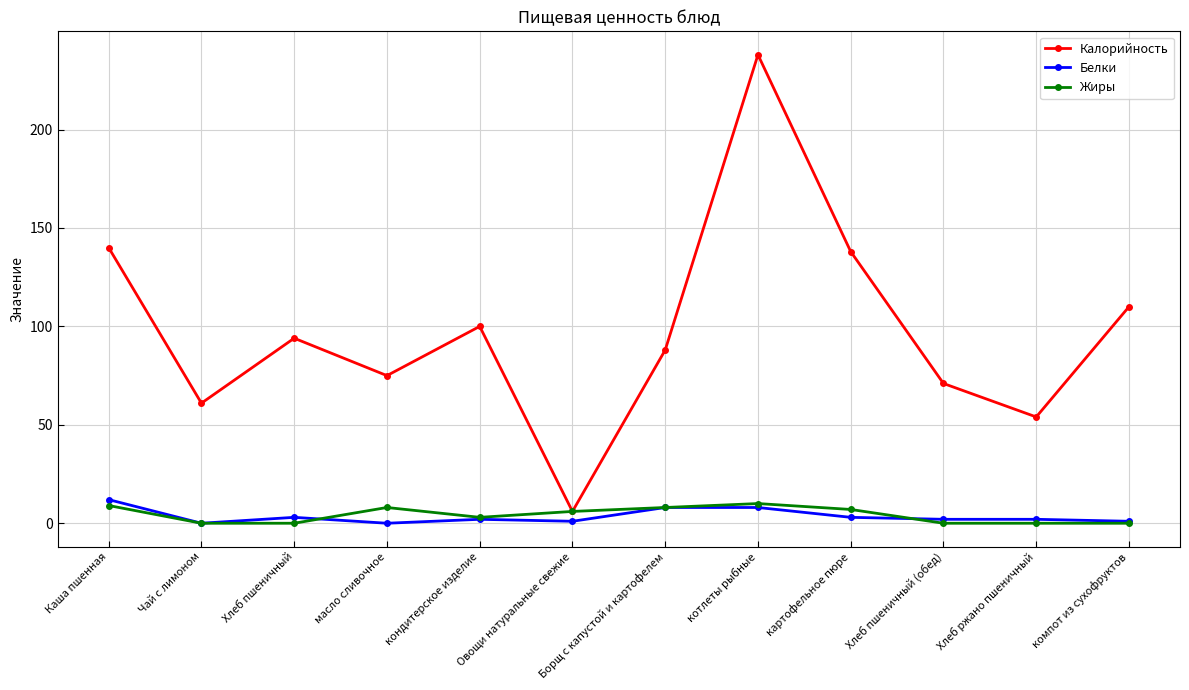

At which category does Калорийность reach its first local valley?

Чай с лимоном